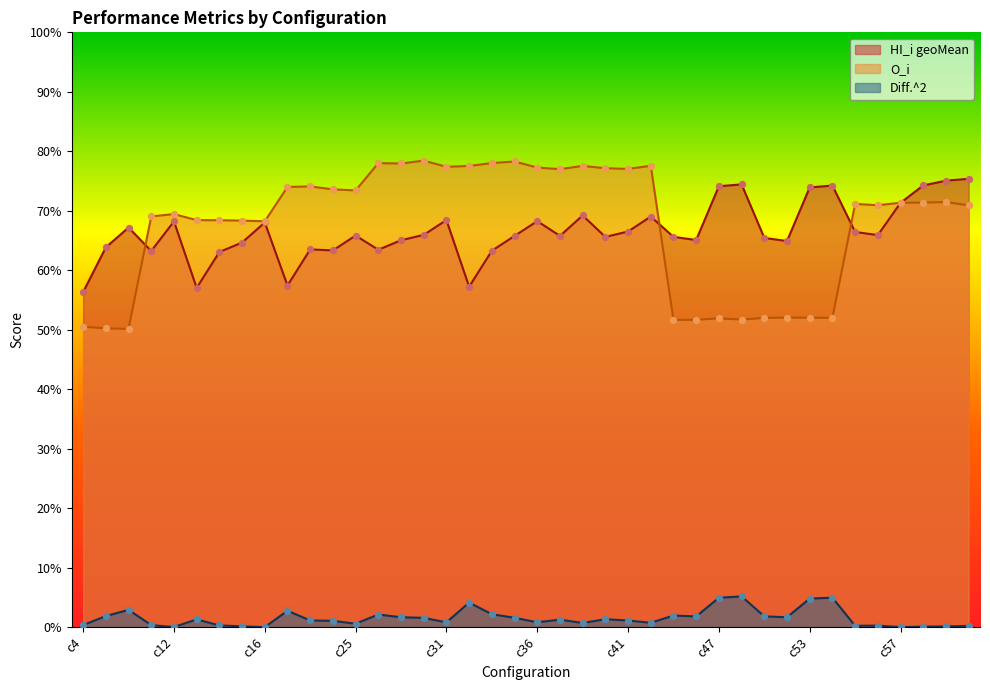

Is the value of HI_i geoMean at c4 greater than the value of O_i at c18?

No